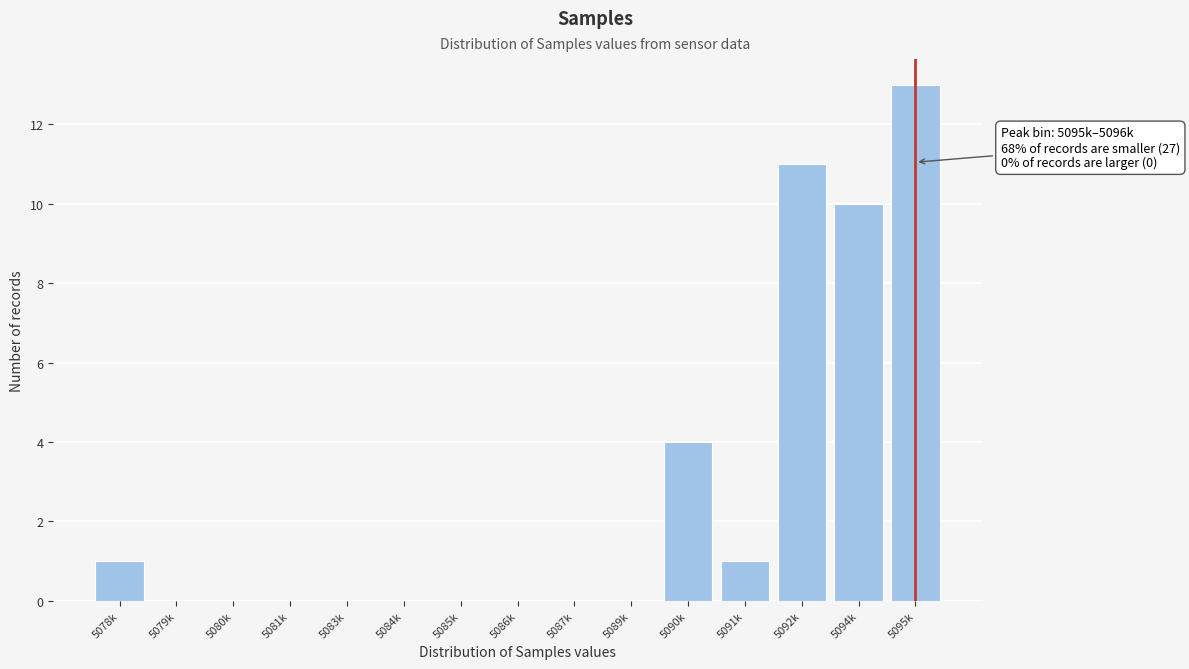

Reading left to right, extract all data points from this chart.

5078k=1	5079k=0	5080k=0	5081k=0	5083k=0	5084k=0	5085k=0	5086k=0	5087k=0	5089k=0	5090k=4	5091k=1	5092k=11	5094k=10	5095k=13